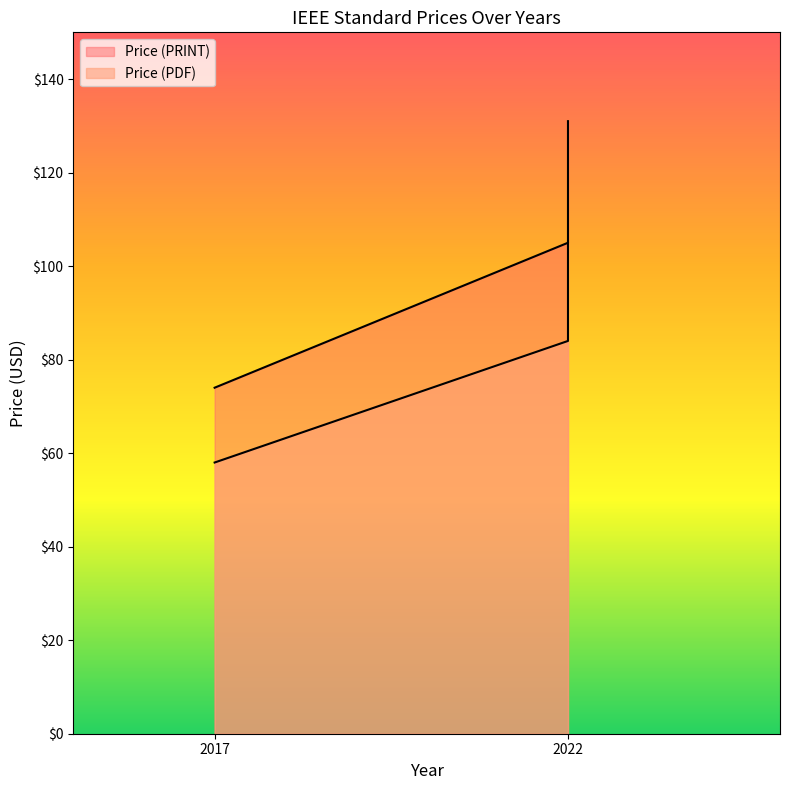

Read the Price (PRINT) value at 2022, to the nearest 10.

100